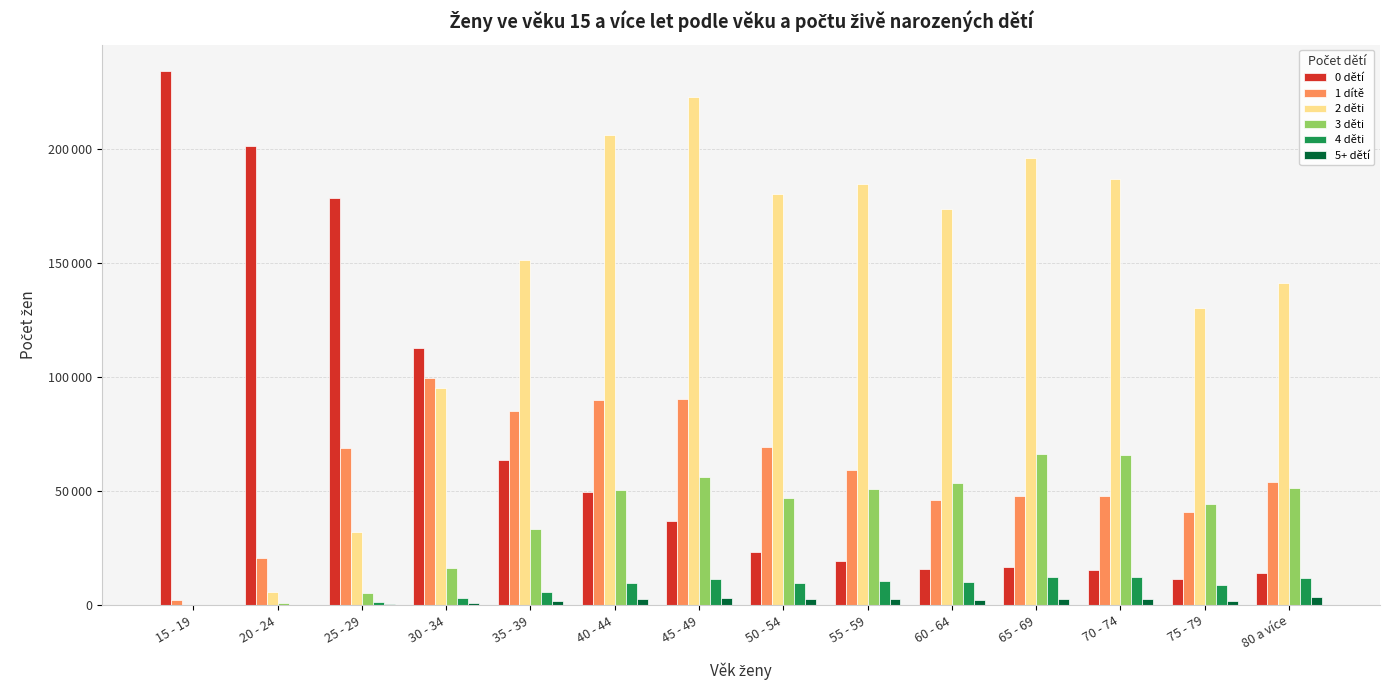

What is the value of the 3 děti bar at the 4th from the left?

16498